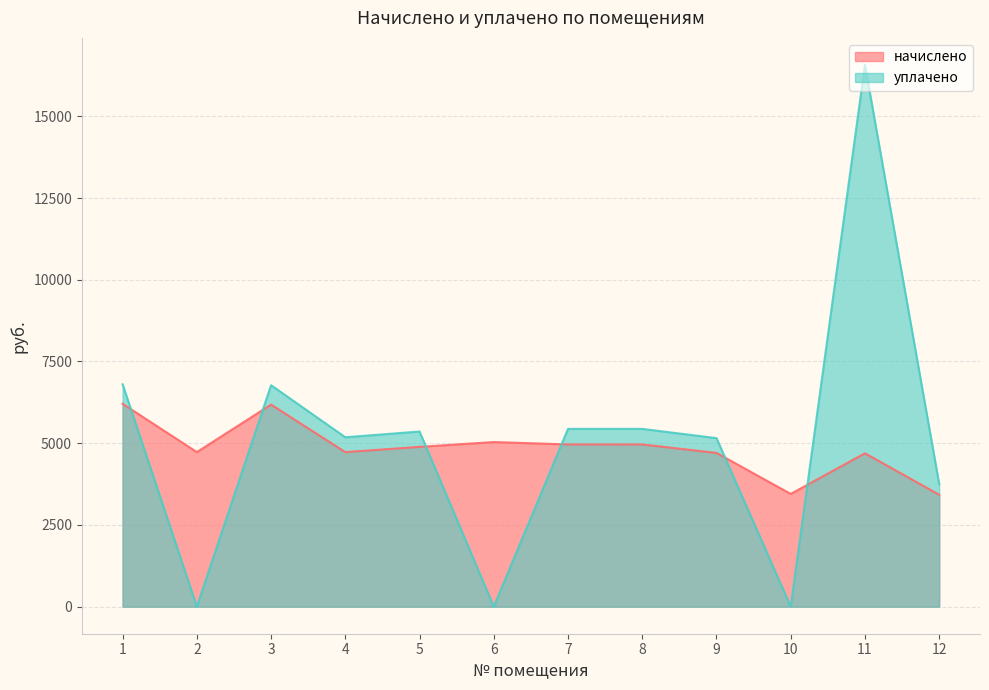

The value of уплачено at 11 is 3577.7. True or false?

False